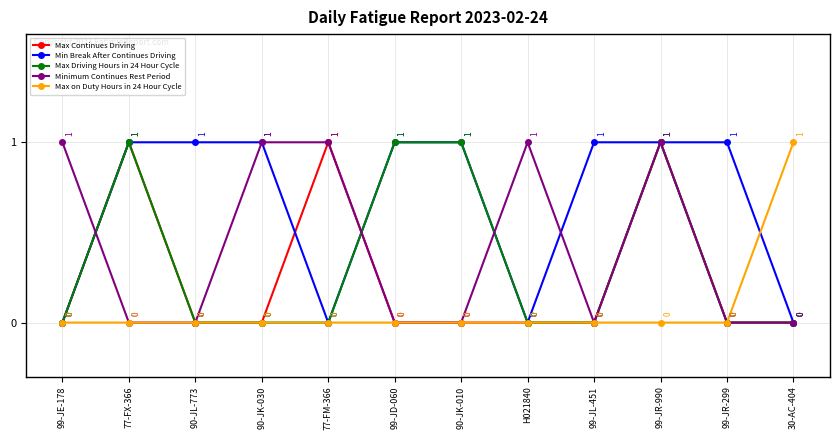

Reading left to right, what are all the values shown in this chart?

Max Continues Driving: 0	1	0	0	1	0	0	0	0	1	0	0
Min Break After Continues Driving: 0	1	1	1	0	1	1	0	1	1	1	0
Max Driving Hours in 24 Hour Cycle: 0	1	0	0	0	1	1	0	0	1	0	0
Minimum Continues Rest Period: 1	0	0	1	1	0	0	1	0	1	0	0
Max on Duty Hours in 24 Hour Cycle: 0	0	0	0	0	0	0	0	0	0	0	1